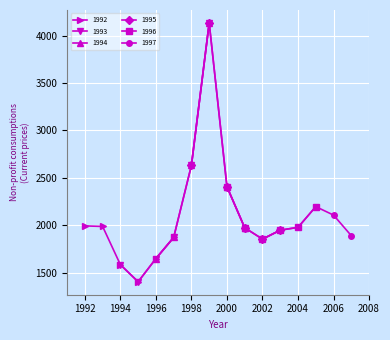

True or false: 1992 has a value of 1647.1 at 1996.

True